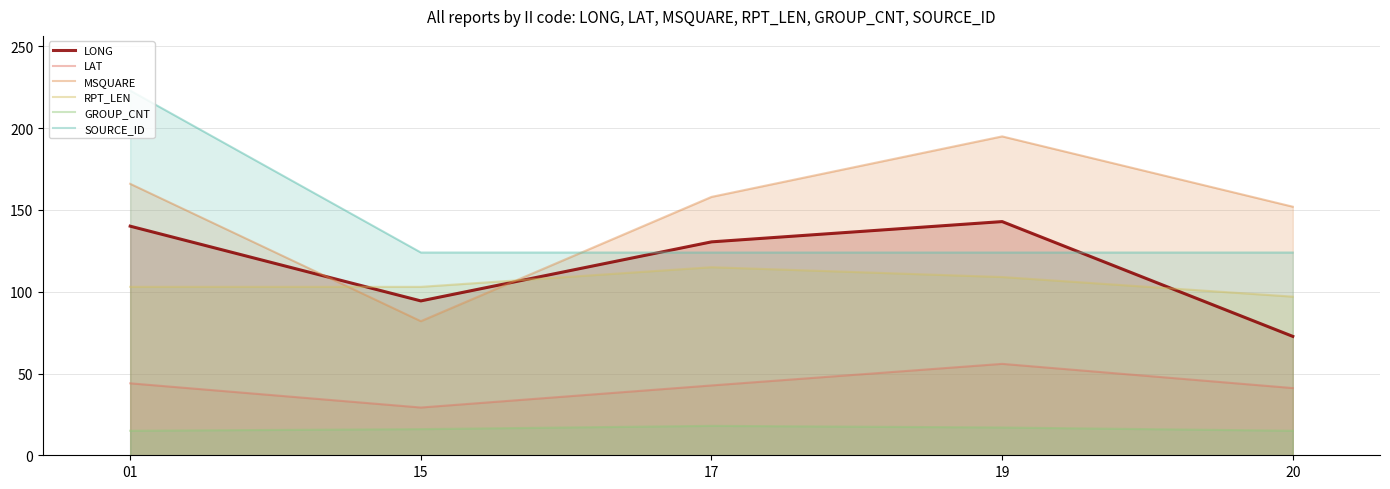

How many values in the LAT series exceed 42?

3